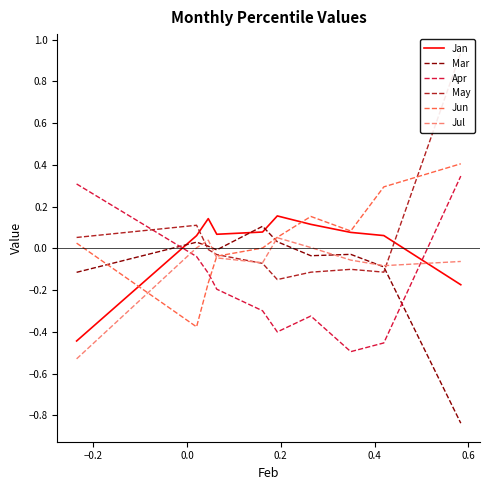

True or false: Apr and Jul intersect in this chart.

True